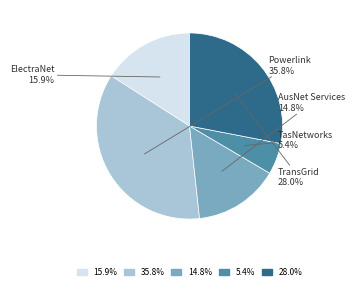

Is there a majority slice in this chart?

No